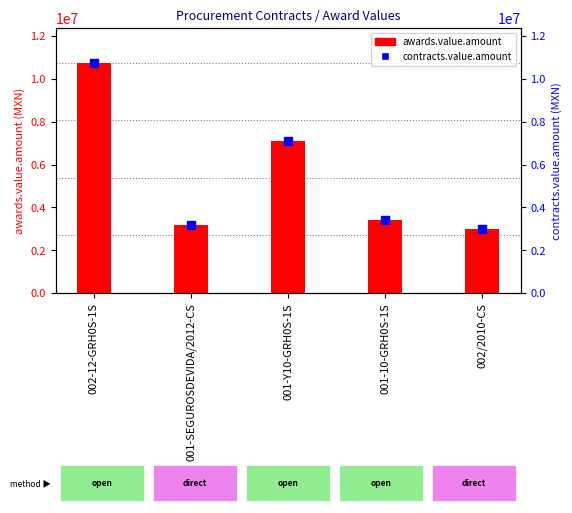

What are all the series names shown in the legend?

awards.value.amount, contracts.value.amount